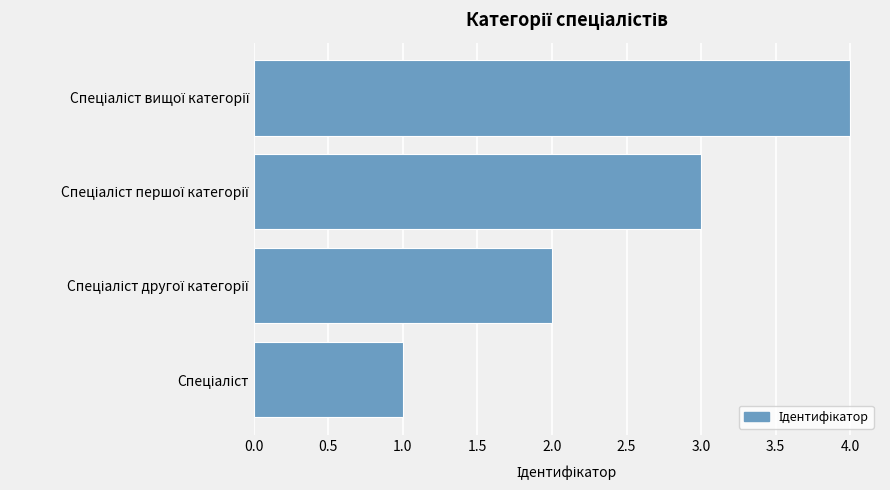

How many distinct data groups are displayed?

1